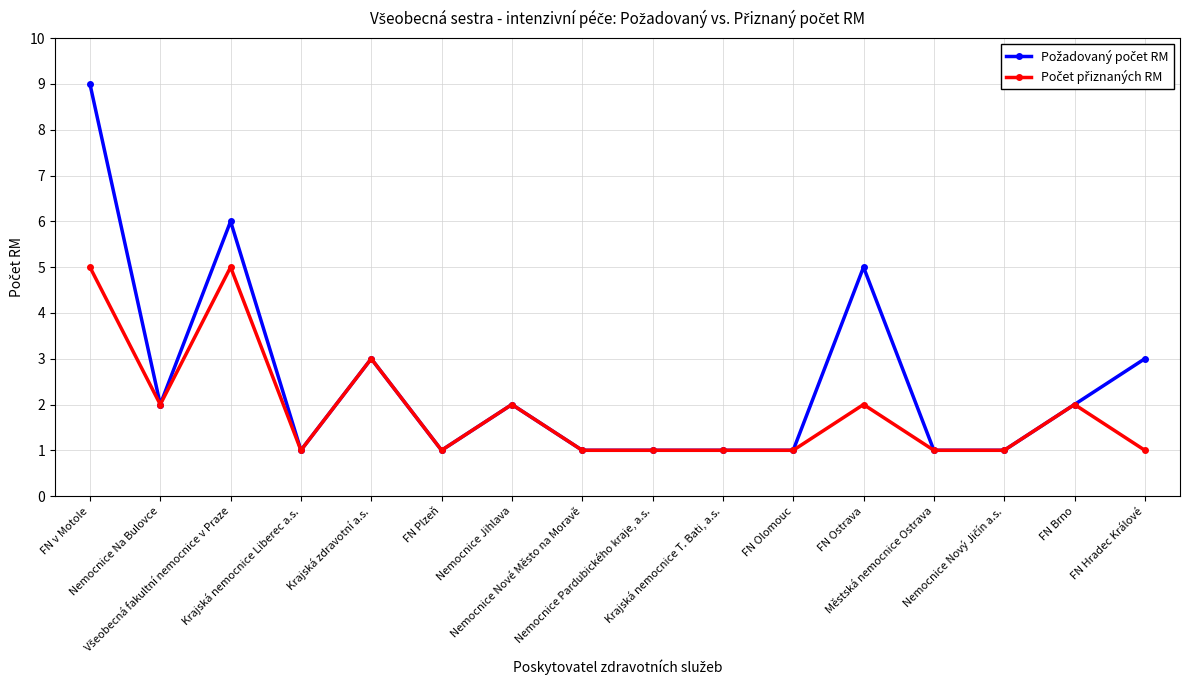

What is the difference between the maximum and second lowest values in the Počet přiznaných RM series?

4